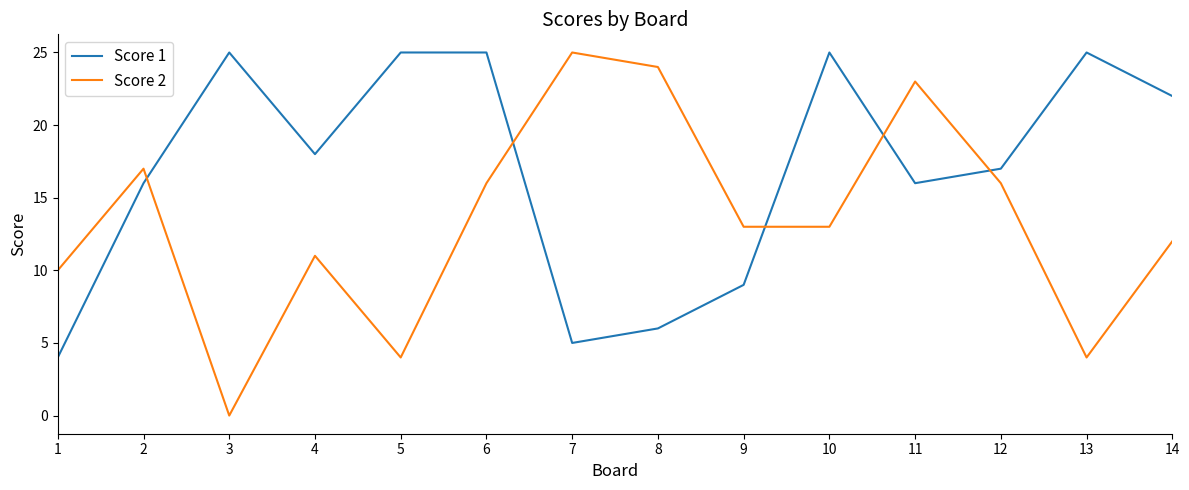

At which category does Score 1 reach its first local peak?

3